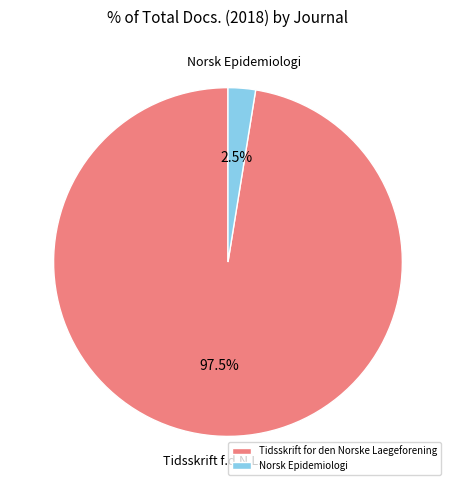

The Norsk Epidemiologi slice represents 17% of the pie. True or false?

False